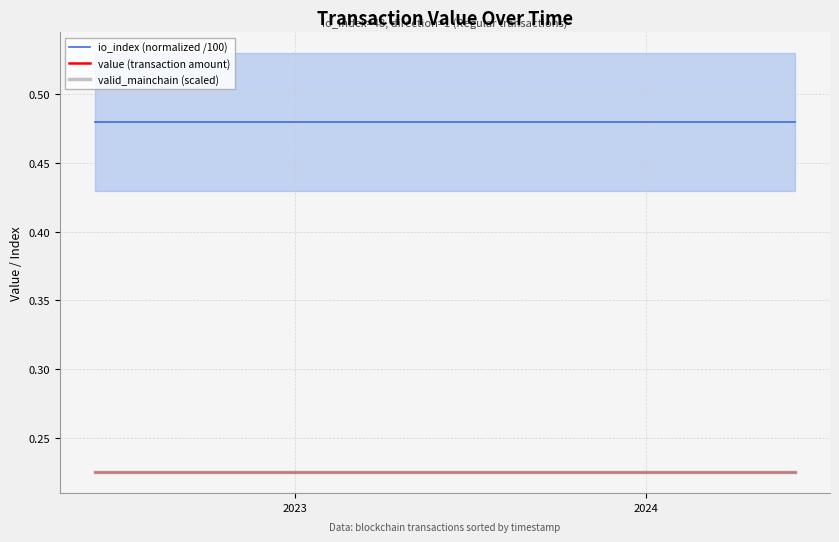

At which label is value (transaction amount) closest to 0?

2023